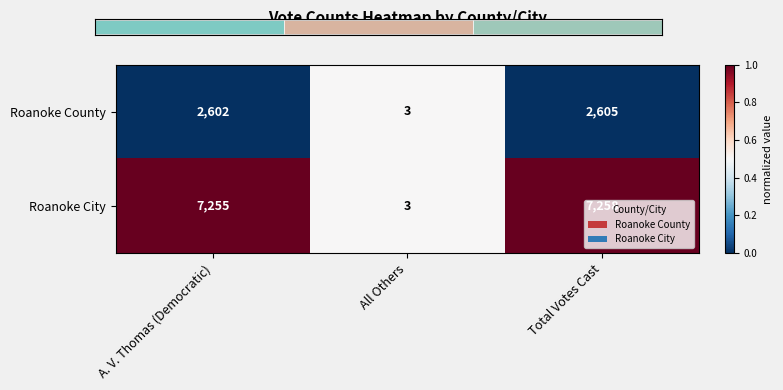

At how many categories does at least one series exceed 0?

3